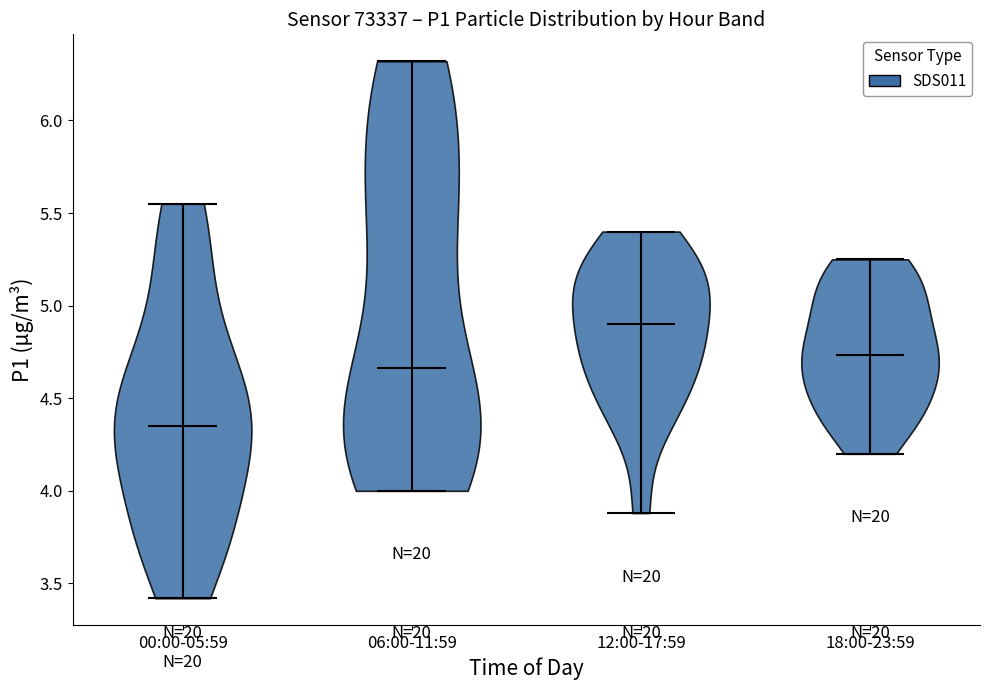

What is the lowest point the violin for 00:00-05:59 reaches on the y-axis? The values are not printed on the chart, so give them approximately, as read against the axis.

3.40